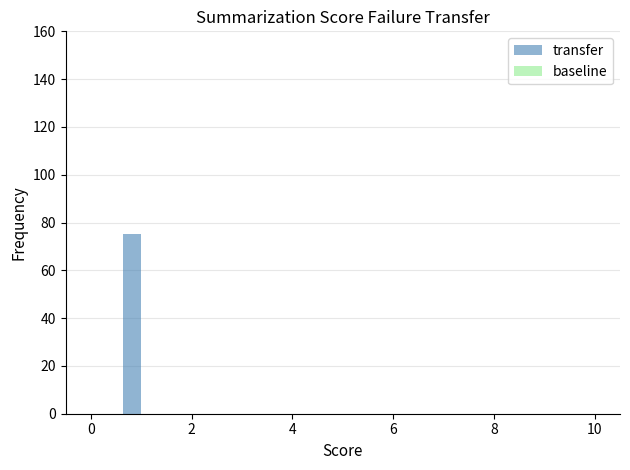

What is the maximum value shown in the chart?

75